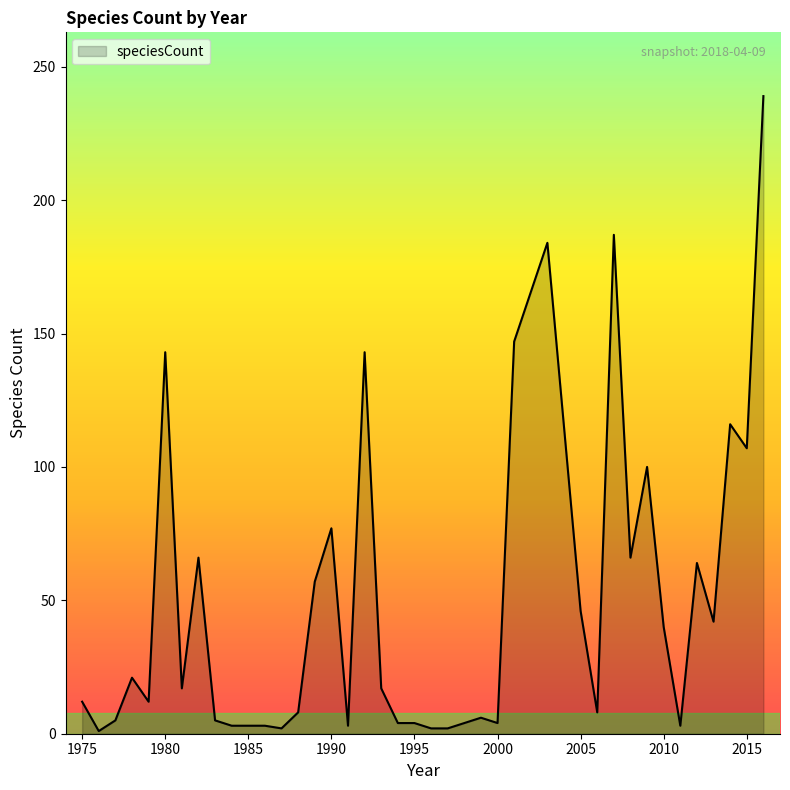

What is the greatest value displayed?

239